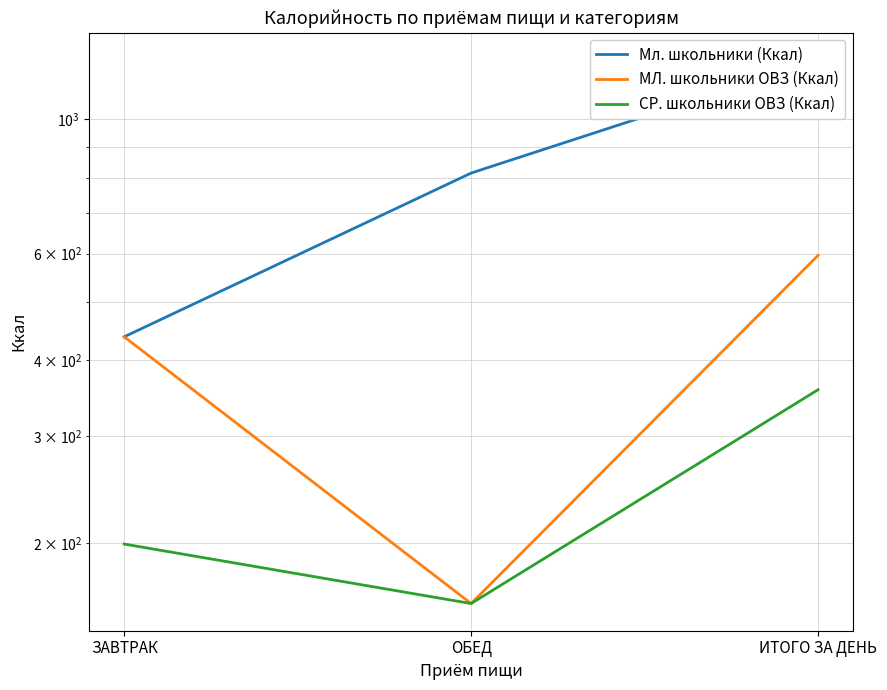

Which label corresponds to the largest value in the chart?

ИТОГО ЗА ДЕНЬ